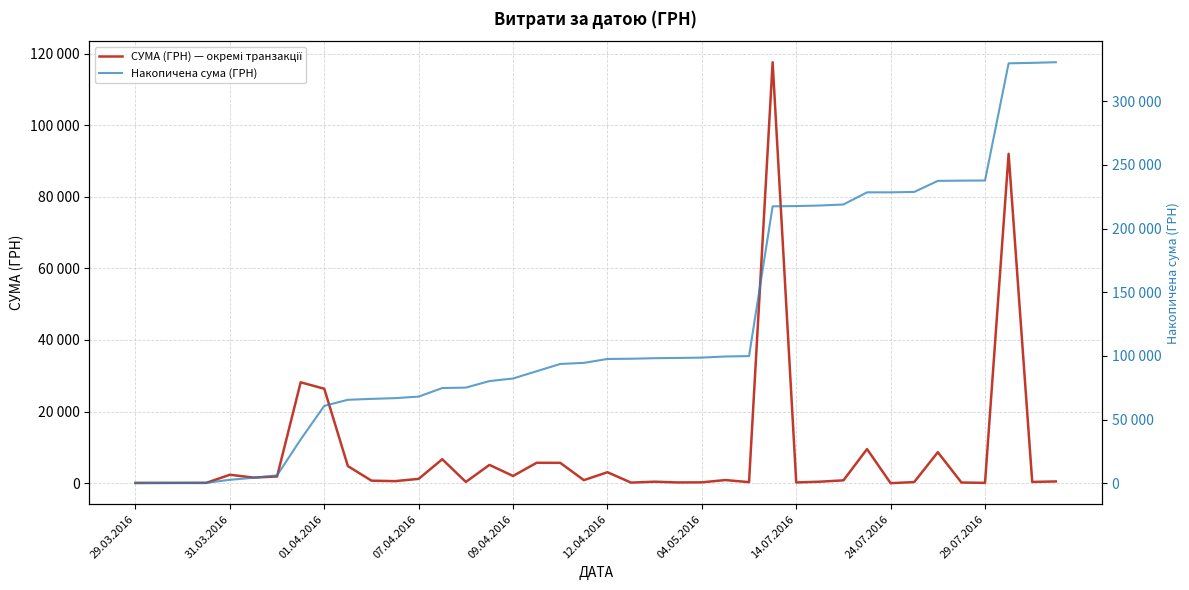

Between 01.04.2016 and 16, which series saw the biggest shift?

Накопичена сума (ГРН)